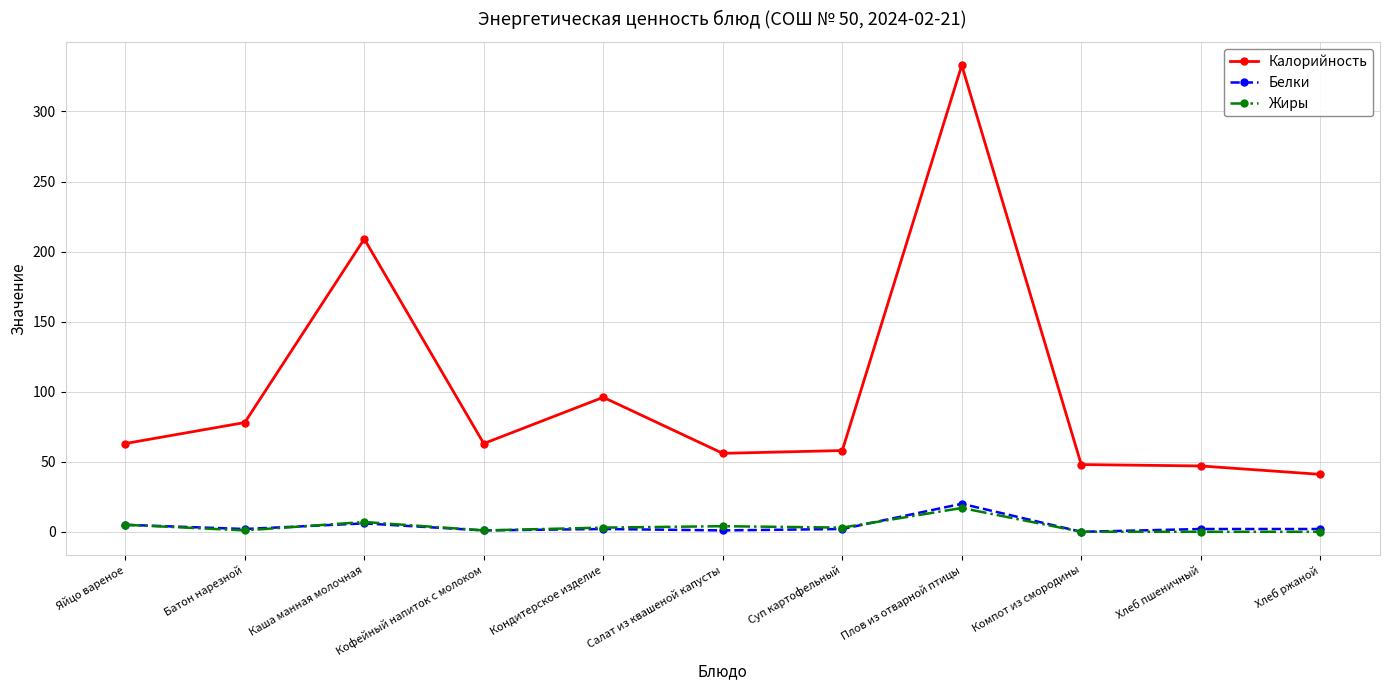

What is the difference between the maximum and minimum values in the Калорийность series?

292